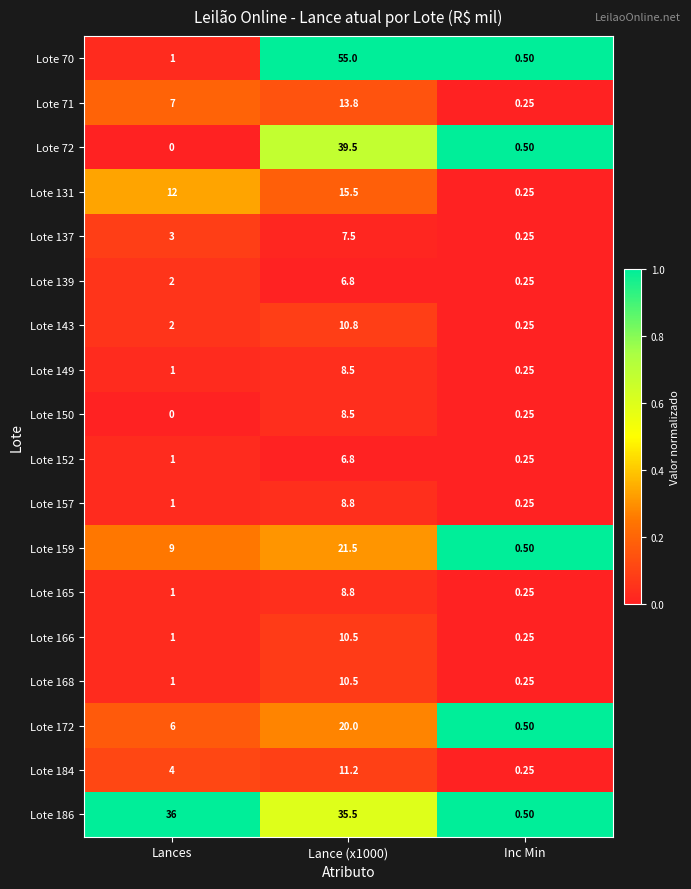

Where is Lote 137 nearest to the value 3?

Lances